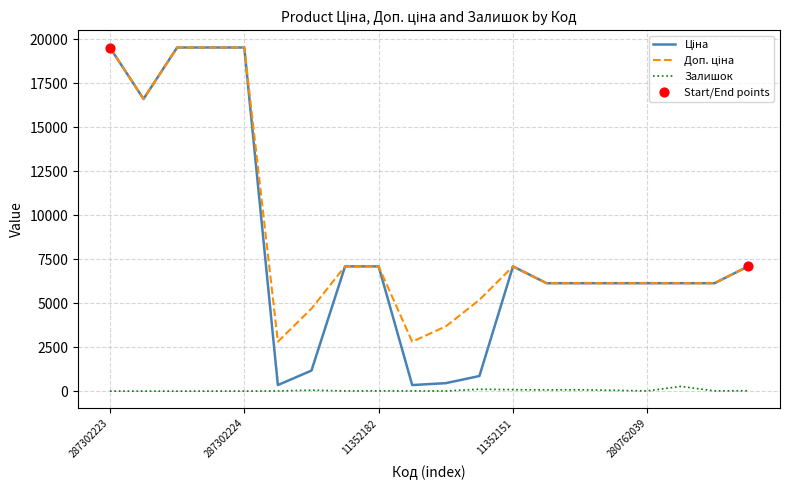

What is the maximum value shown in the chart?

19542.7